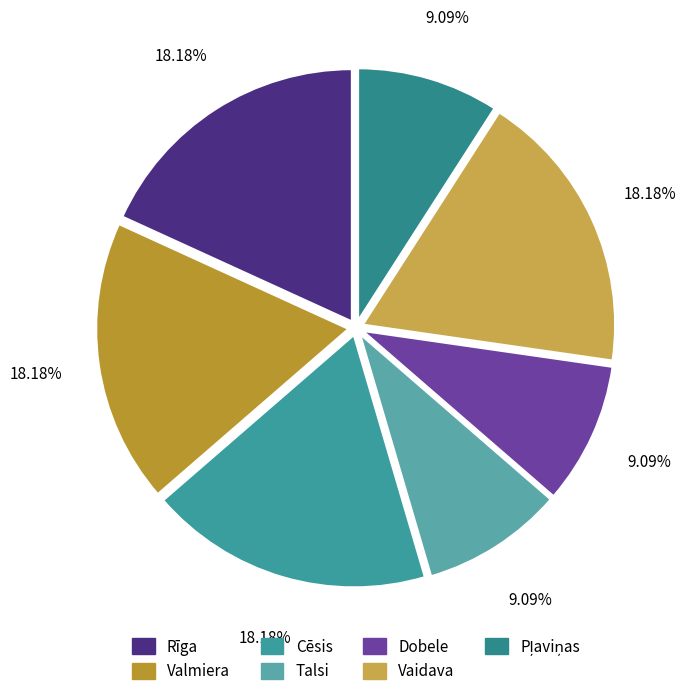

What percentage is NOT represented by Talsi?

90.9%